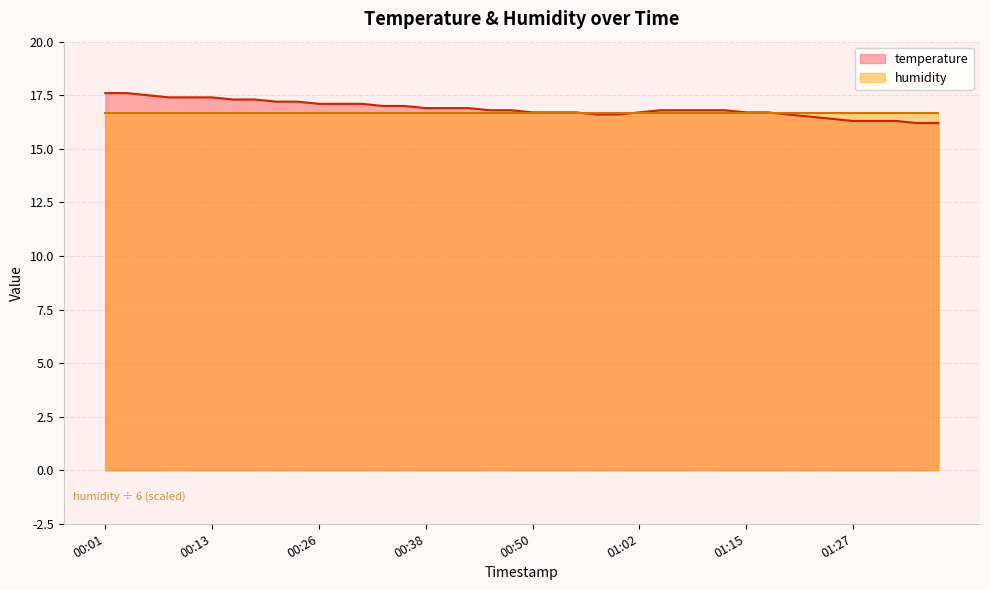

List the labels in order of value, largest first.

00:01, 00:04, 00:06, 00:08, 00:11, 00:13, 00:16, 00:18, 00:21, 00:23, 00:26, 00:28, 00:30, 00:33, 00:35, 00:38, 00:40, 00:43, 00:45, 00:48, 01:05, 01:07, 01:10, 01:12, 00:50, 00:53, 00:55, 01:02, 01:15, 01:17, 00:57, 01:00, 01:20, 01:22, 01:24, 01:27, 01:29, 01:32, 01:34, 01:37